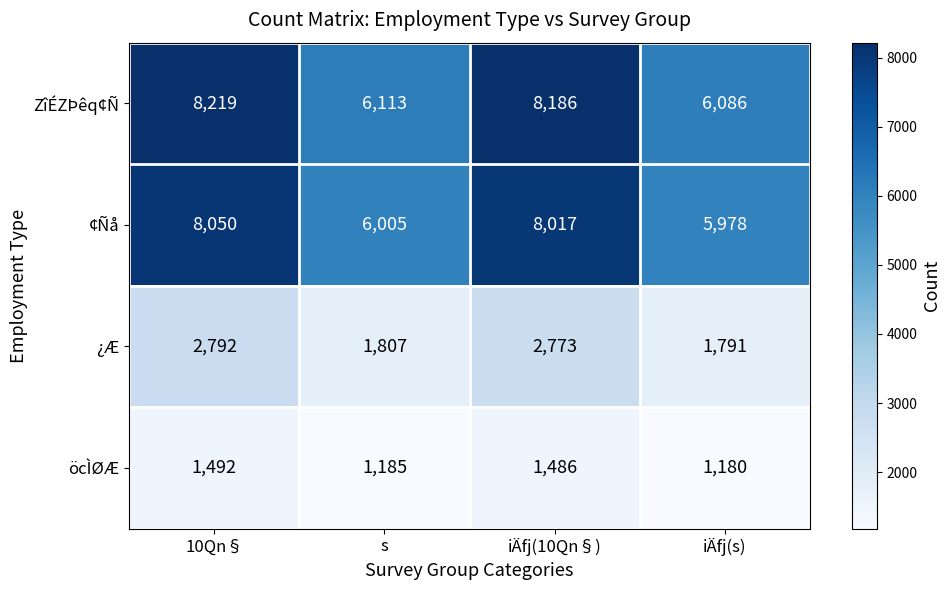

Rank the series at iÄfj(10Qn§) from highest to lowest value.

ZîÉZÞêq¢Ñ, ¢Ñå, ¿Æ, öcÌØÆ